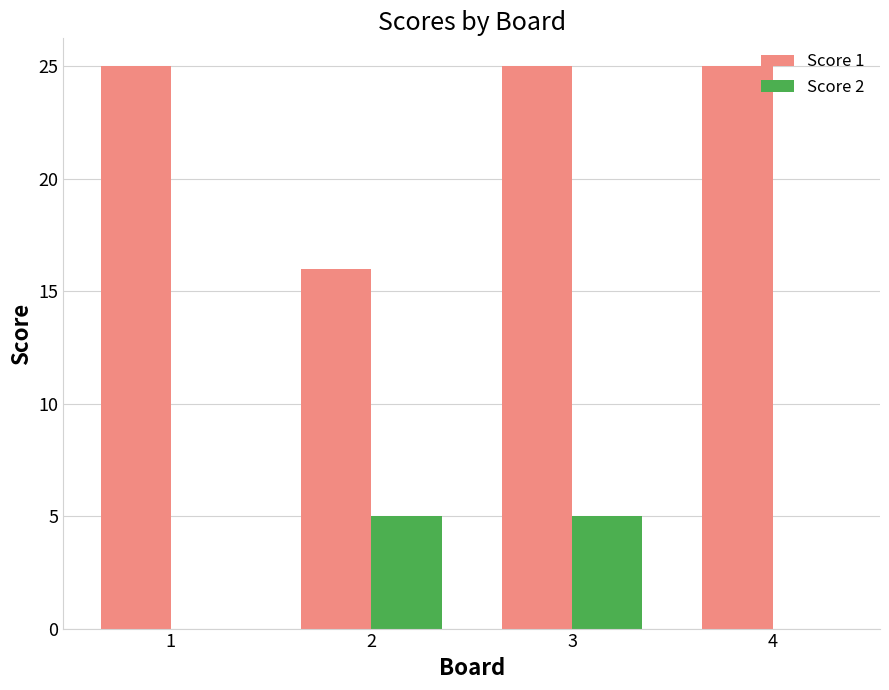

How many categories are shown in the chart?

4